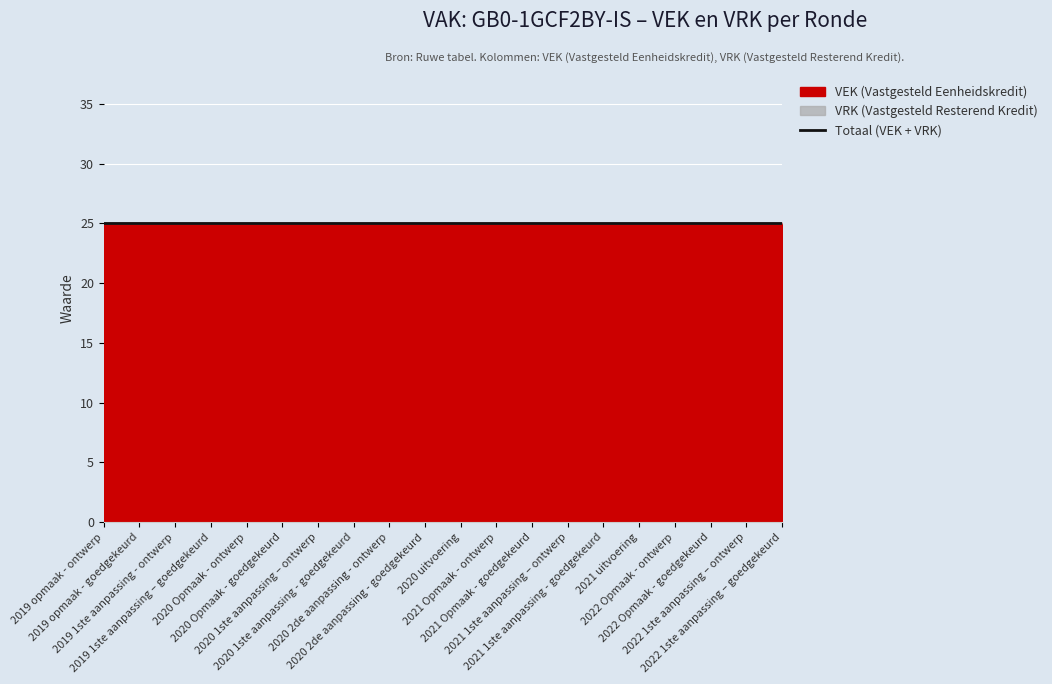

What is the difference between the highest and lowest values at 2022 Opmaak - goedgekeurd?

25